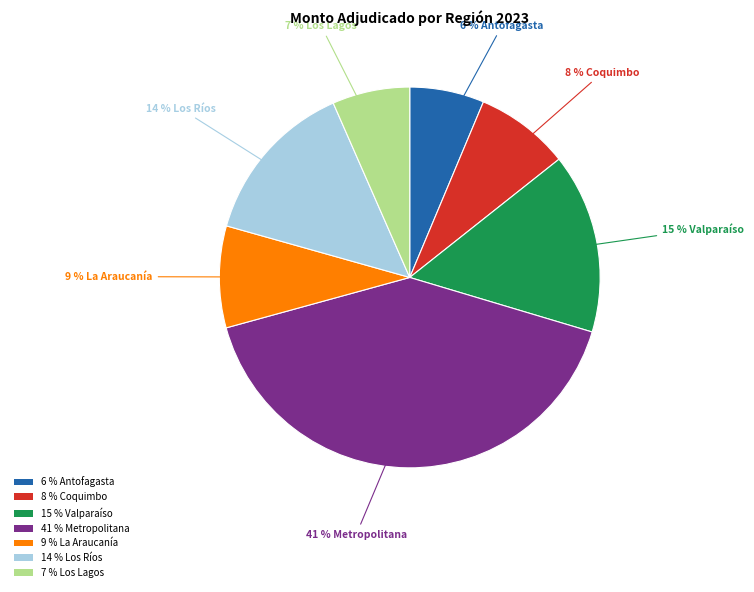

Do 9 % La Araucanía and 8 % Coquimbo together represent more than half of the pie?

No